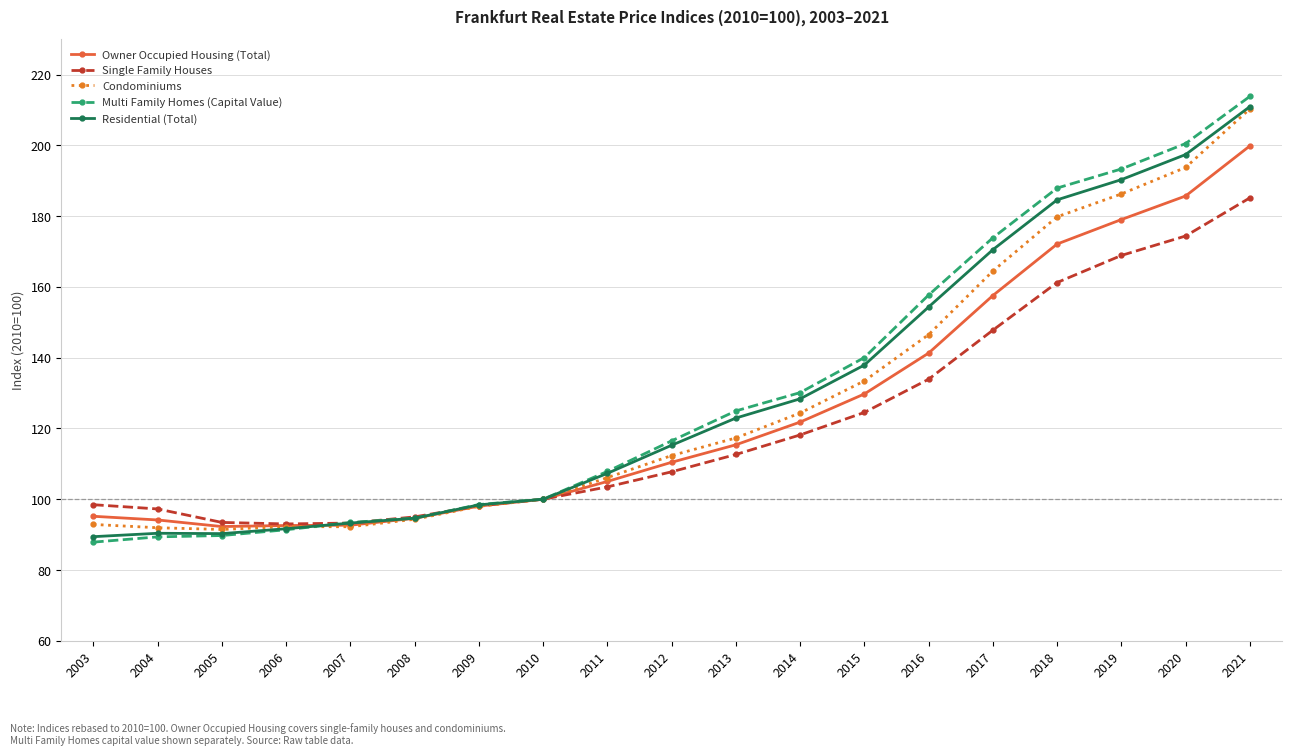

The value of Residential (Total) at 2010 is 148.9. True or false?

False